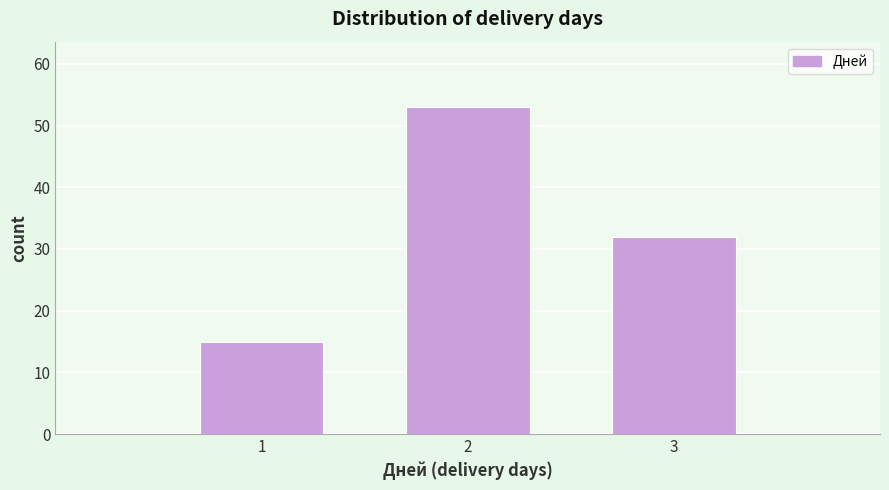

Reading left to right, list all the values displayed in this chart.

1=15	2=53	3=32